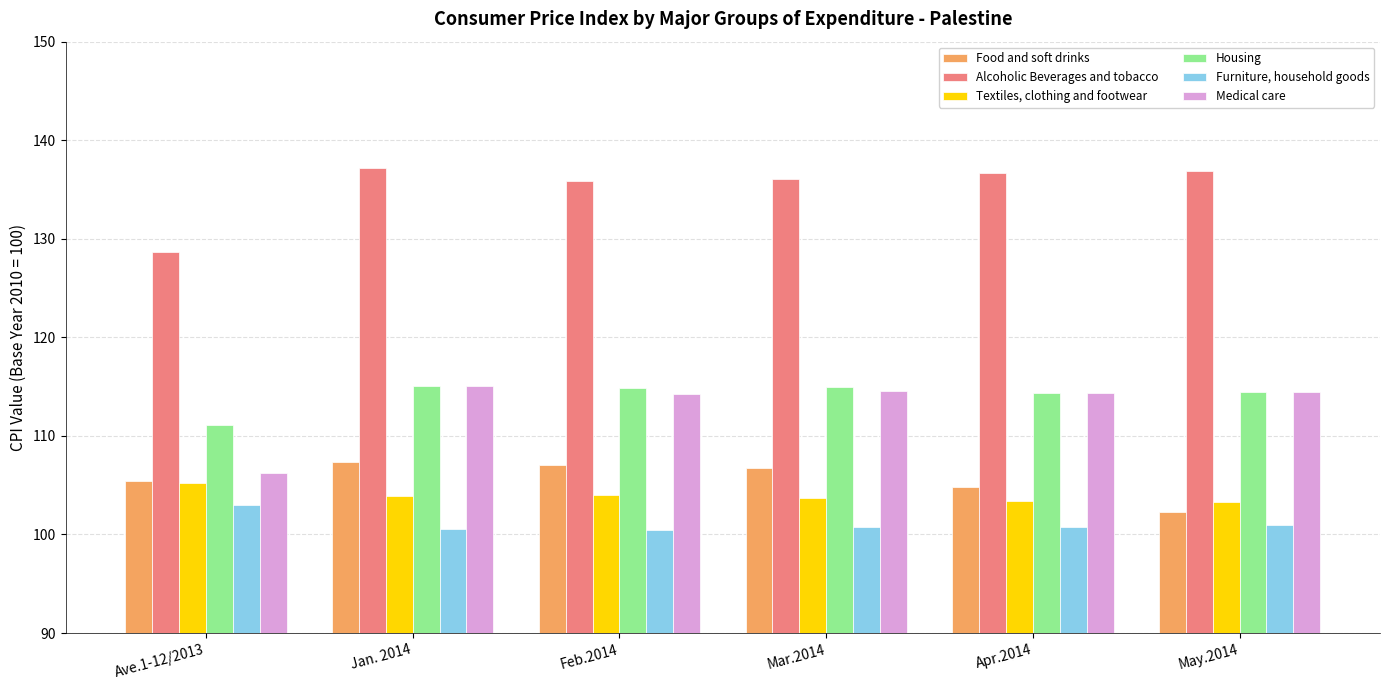

Between Mar.2014 and May.2014, which series saw the biggest shift?

Food and soft drinks